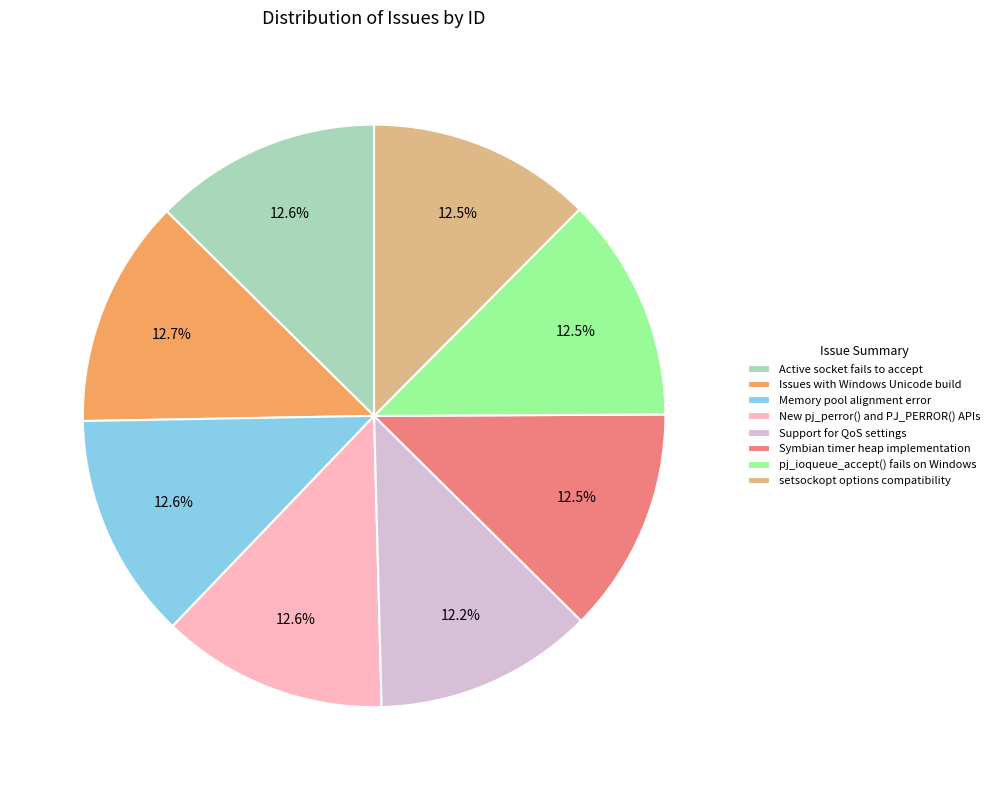

Combined, what portion of the pie is Issues with Windows Unicode build and pj_ioqueue_accept() fails on Windows?

25.1%